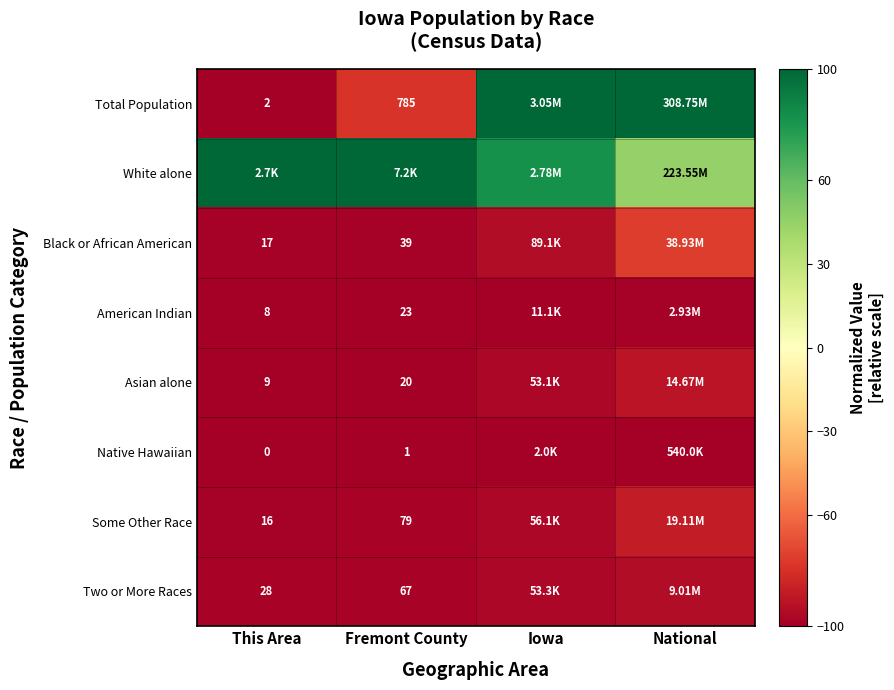

Is it true that Black or African American equals -26.6 at Iowa?

False